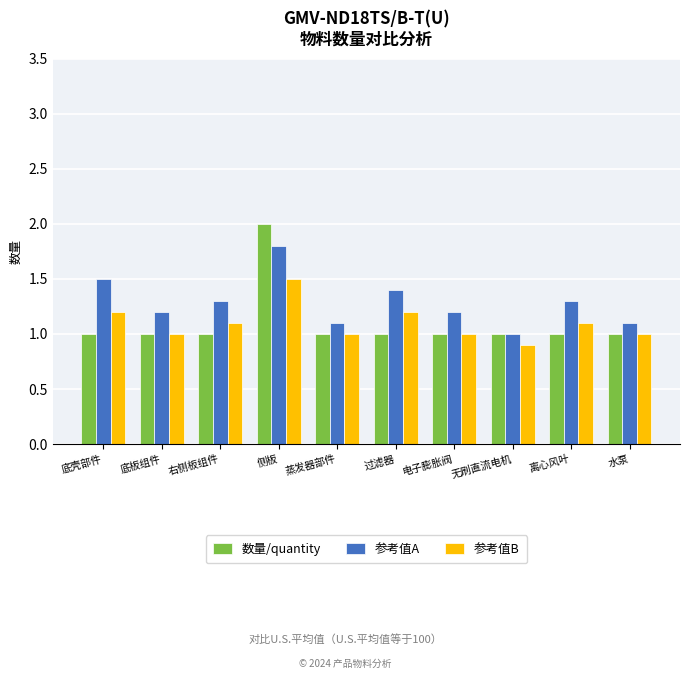

What is the spread (max minus min) of values at 无刷直流电机?

0.1